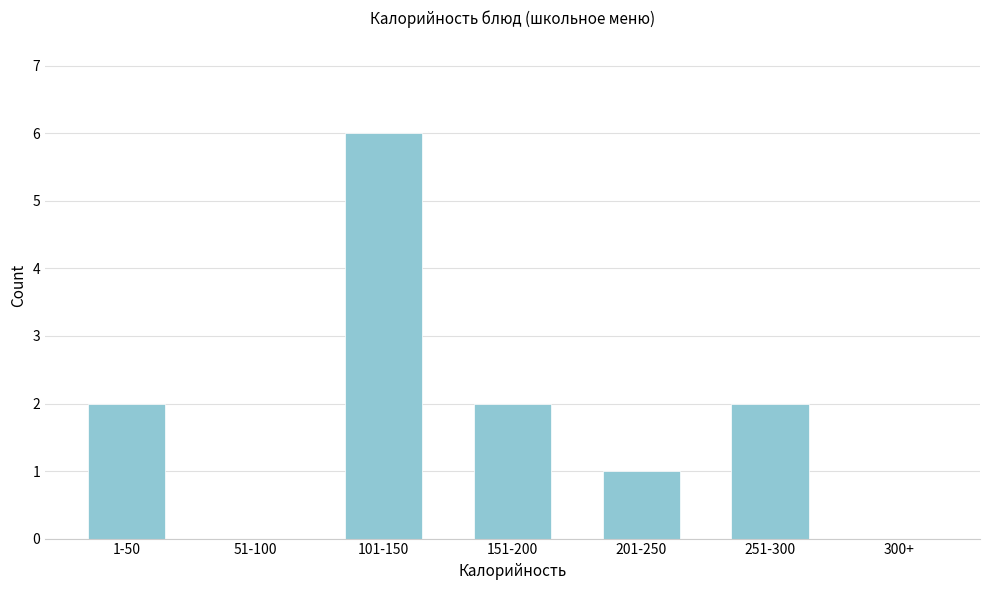

Reading right to left, list all the values displayed in this chart.

300+=0	251-300=2	201-250=1	151-200=2	101-150=6	51-100=0	1-50=2